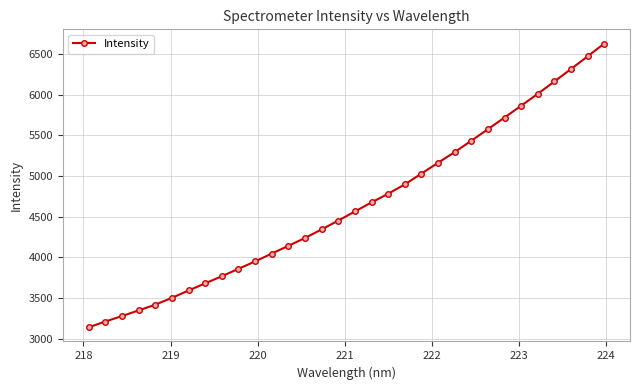

What is the sum of all values?

148612.4